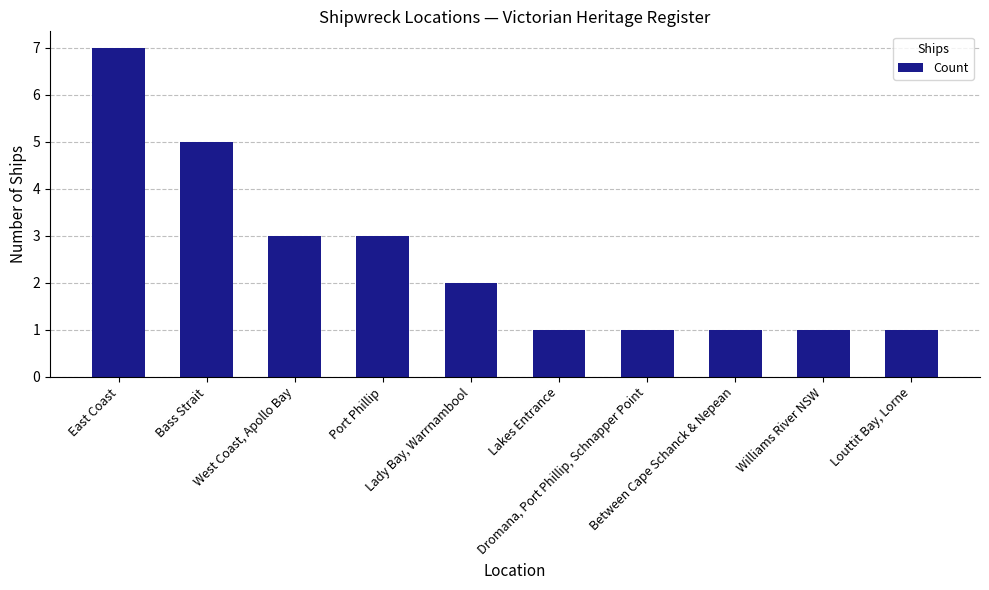

Reading left to right, list all the values displayed in this chart.

East Coast=7	Bass Strait=5	West Coast, Apollo Bay=3	Port Phillip=3	Lady Bay, Warrnambool=2	Lakes Entrance=1	Dromana, Port Phillip, Schnapper Point=1	Between Cape Schanck & Nepean=1	Williams River NSW=1	Louttit Bay, Lorne=1